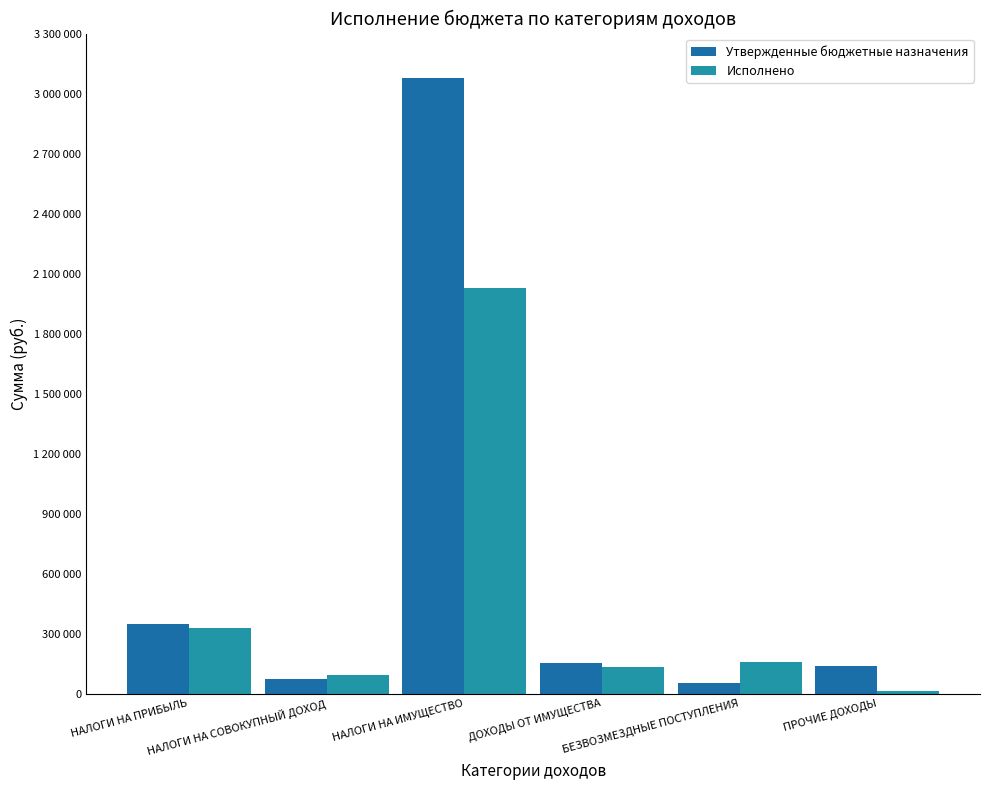

What are all the series names shown in the legend?

Утвержденные бюджетные назначения, Исполнено